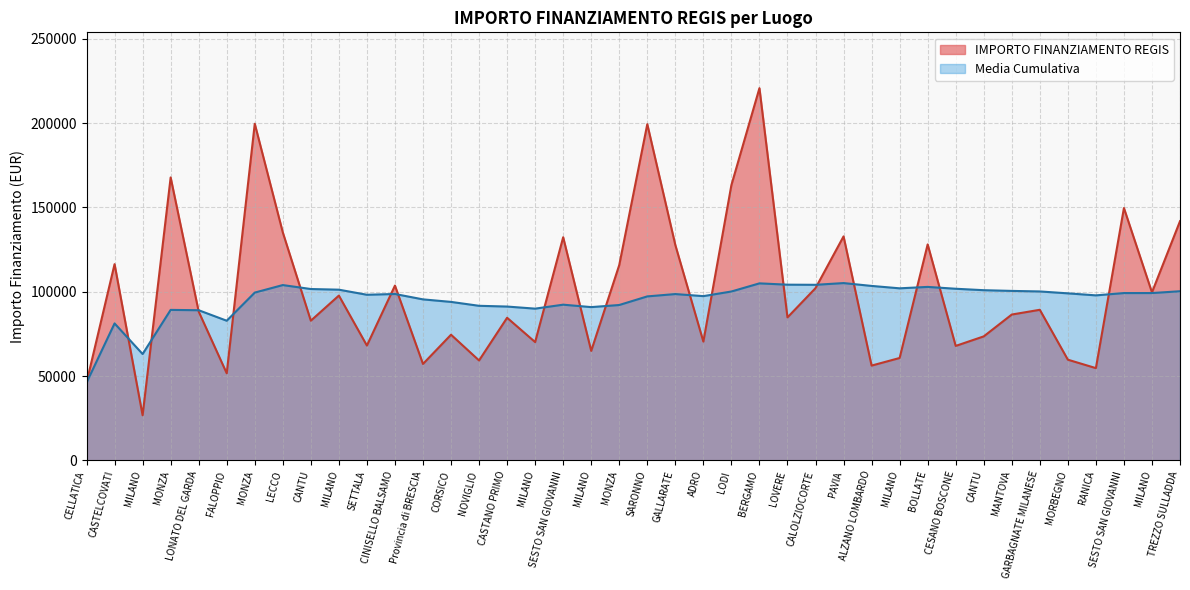

Where is the first local maximum?

CASTELCOVATI